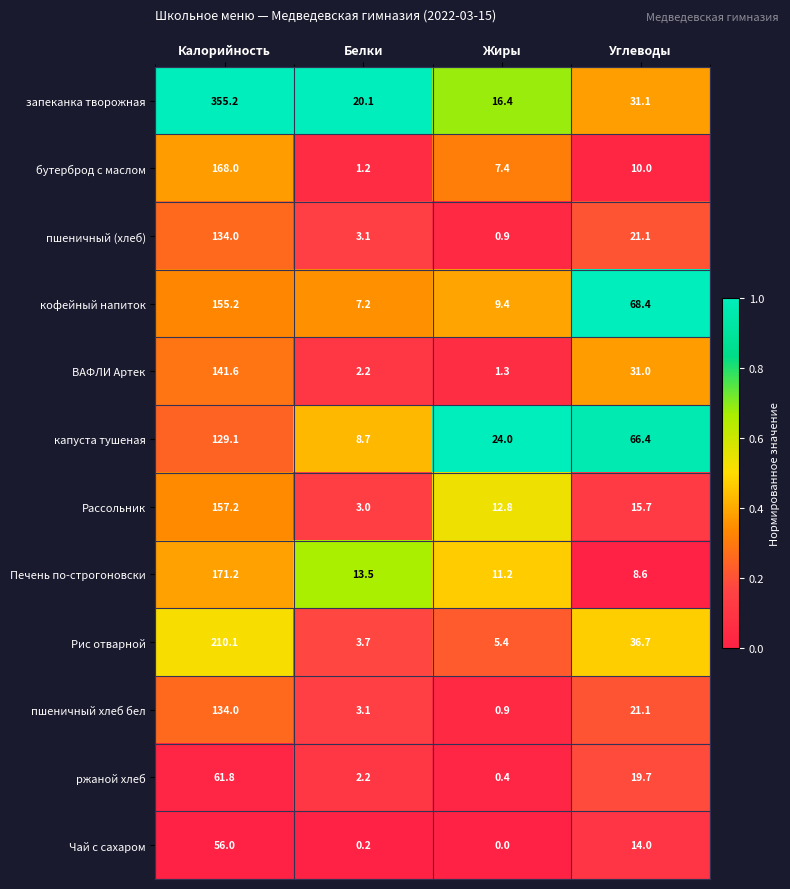

What is the average value of the Печень по-строгоновски series?

51.1